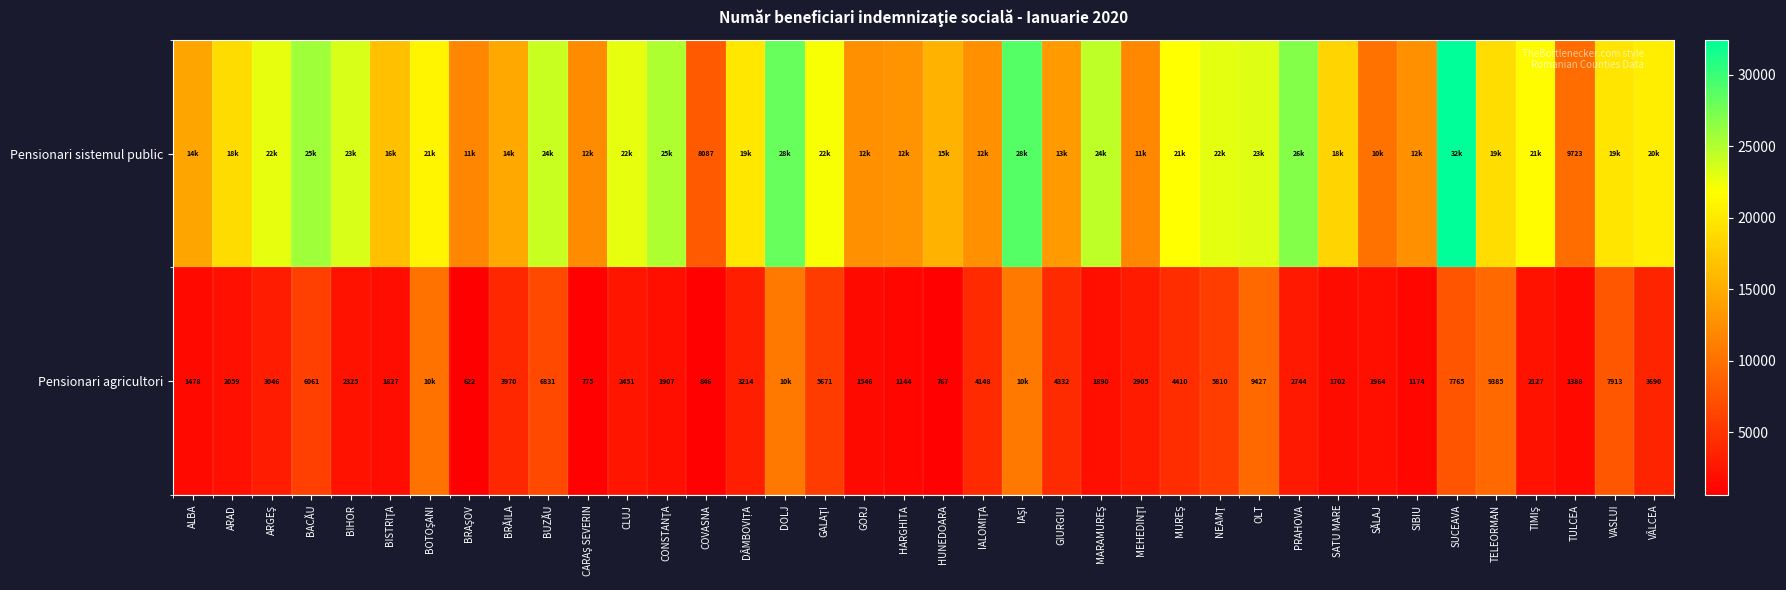

Is it true that Pensionari agricultori equals 661 at BIHOR?

False